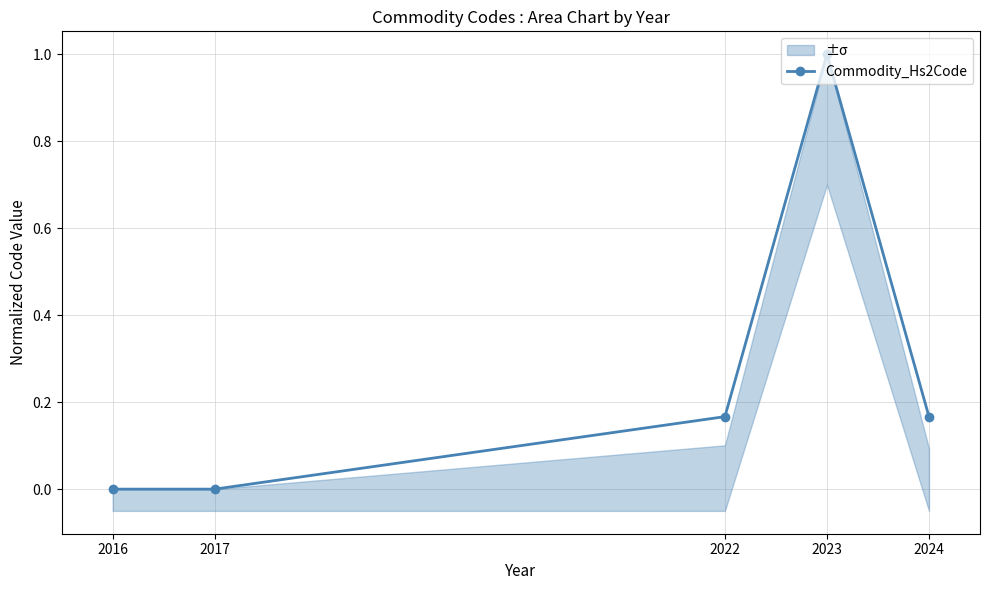

What is the sum of the values at 2024 and 2022?

0.3